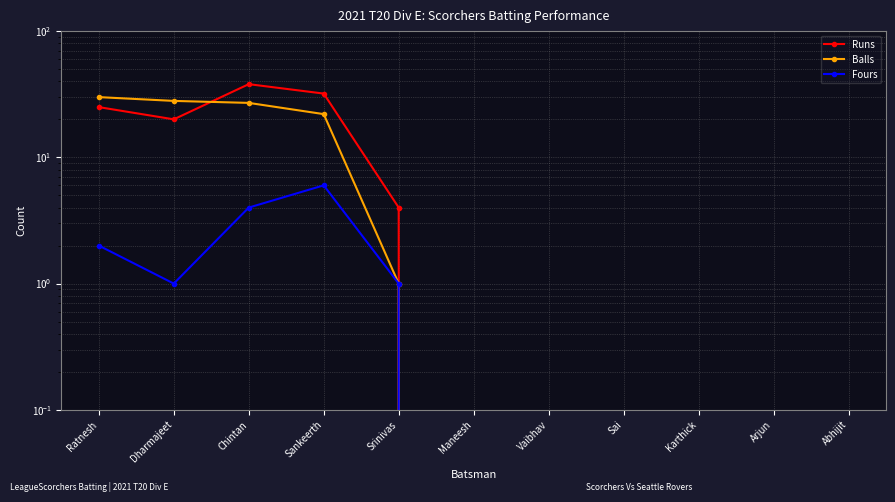

True or false: Fours has more than 0 interior local peaks.

True